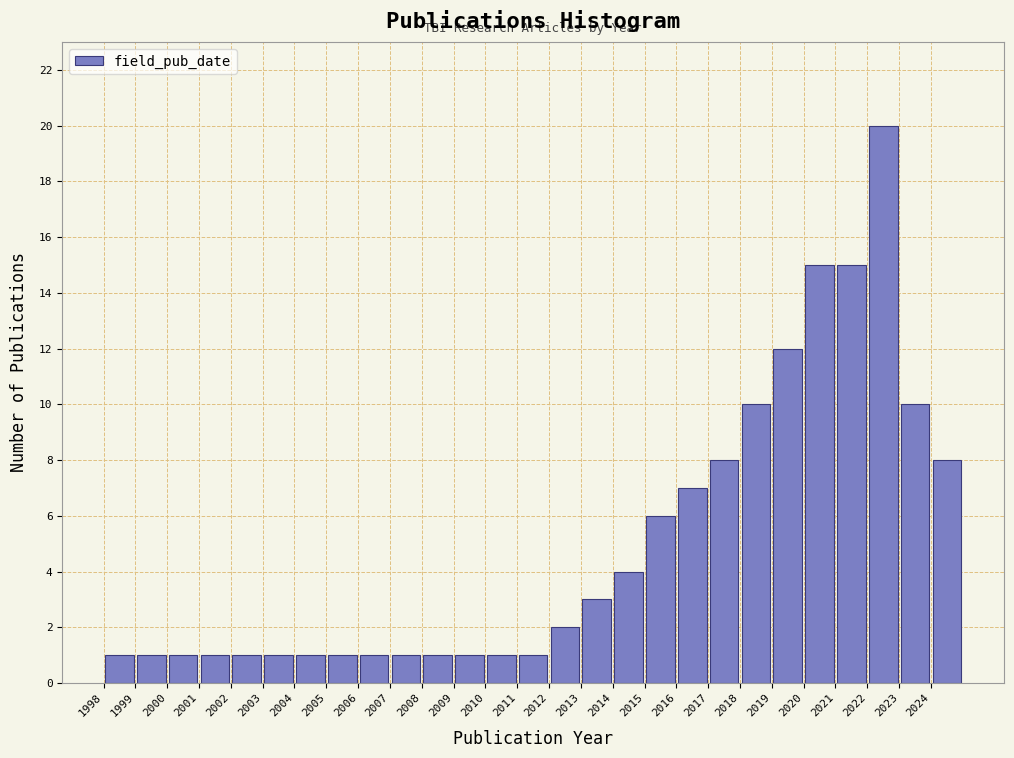

Reading left to right, list every bar in this chart as the range it spans on the x-axis followed by its height. The values are not printed on the chart, so give them approximately, as read against the axis.

1998 to 1999: 1
1999 to 2000: 1
2000 to 2001: 1
2001 to 2002: 1
2002 to 2003: 1
2003 to 2004: 1
2004 to 2005: 1
2005 to 2006: 1
2006 to 2007: 1
2007 to 2008: 1
2008 to 2009: 1
2009 to 2010: 1
2010 to 2011: 1
2011 to 2012: 1
2012 to 2013: 2
2013 to 2014: 3
2014 to 2015: 4
2015 to 2016: 6
2016 to 2017: 7
2017 to 2018: 8
2018 to 2019: 10
2019 to 2020: 12
2020 to 2021: 15
2021 to 2022: 15
2022 to 2023: 20
2023 to 2024: 10
2024 to 2025: 8